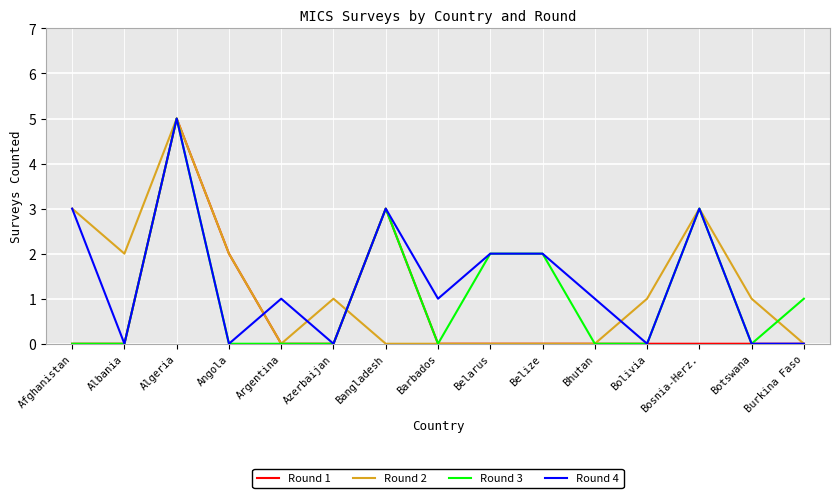

At which label does Round 4 reach its peak?

Algeria